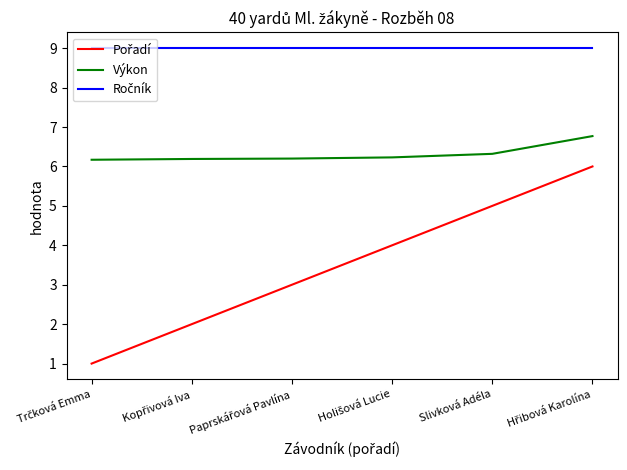

What is the greatest value displayed?

9.0